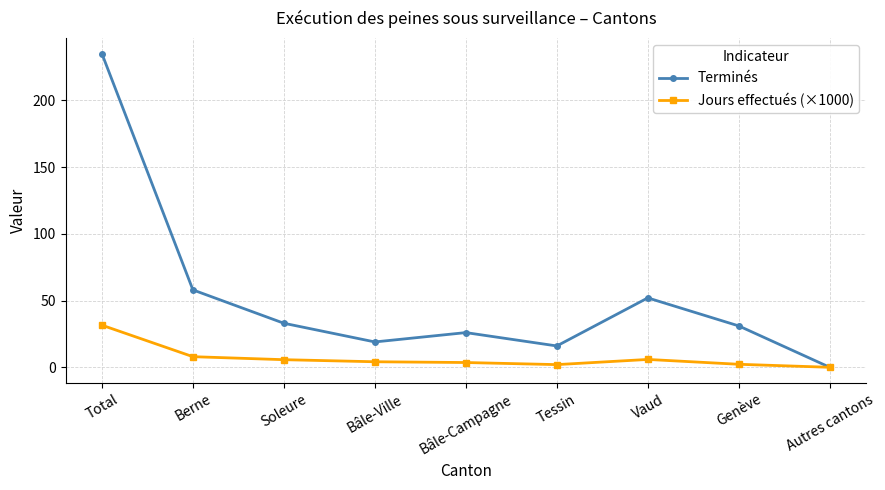

What are all the series names shown in the legend?

Terminés, Jours effectués (×1000)